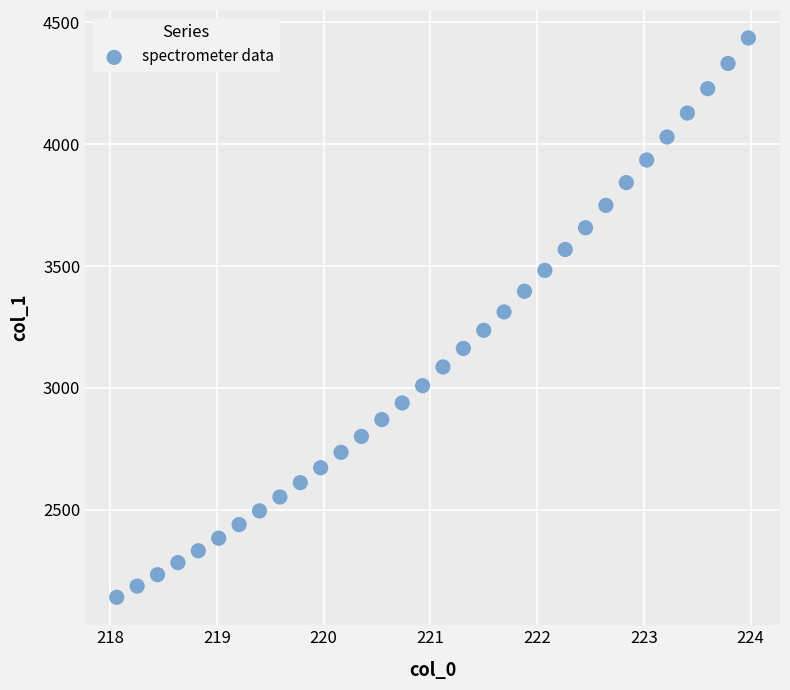

What is the range of Y values (max minus min)?

2295.0